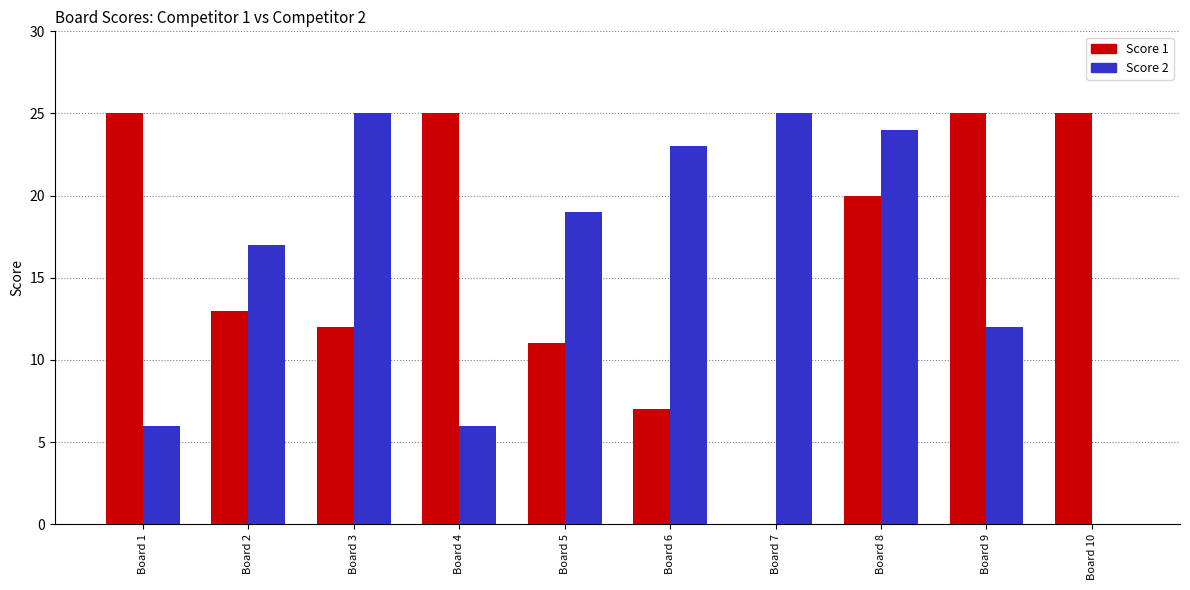

Reading right to left, transcribe all the data shown in this chart.

Score 1: Board 10=25	Board 9=25	Board 8=20	Board 7=0	Board 6=7	Board 5=11	Board 4=25	Board 3=12	Board 2=13	Board 1=25
Score 2: Board 10=0	Board 9=12	Board 8=24	Board 7=25	Board 6=23	Board 5=19	Board 4=6	Board 3=25	Board 2=17	Board 1=6